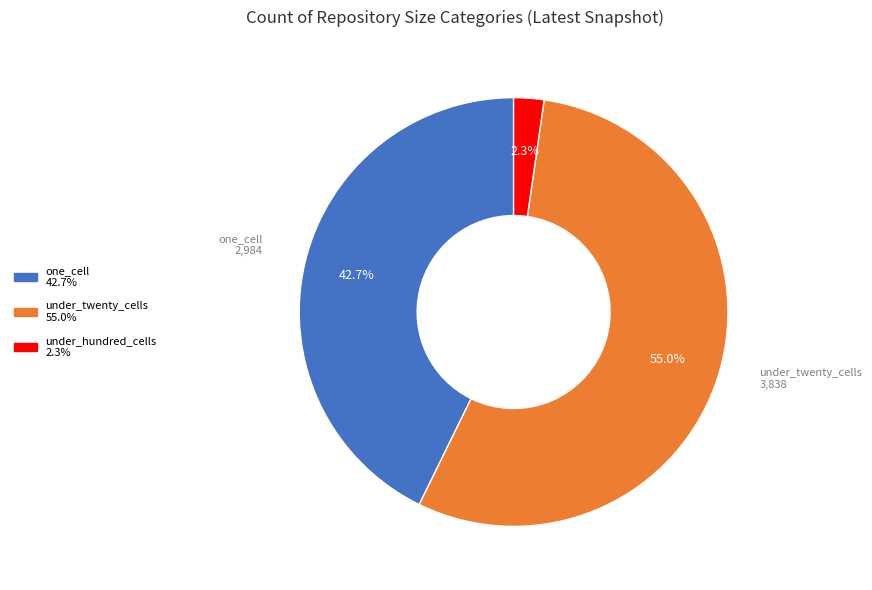

Is there any slice that represents more than half of the pie?

Yes